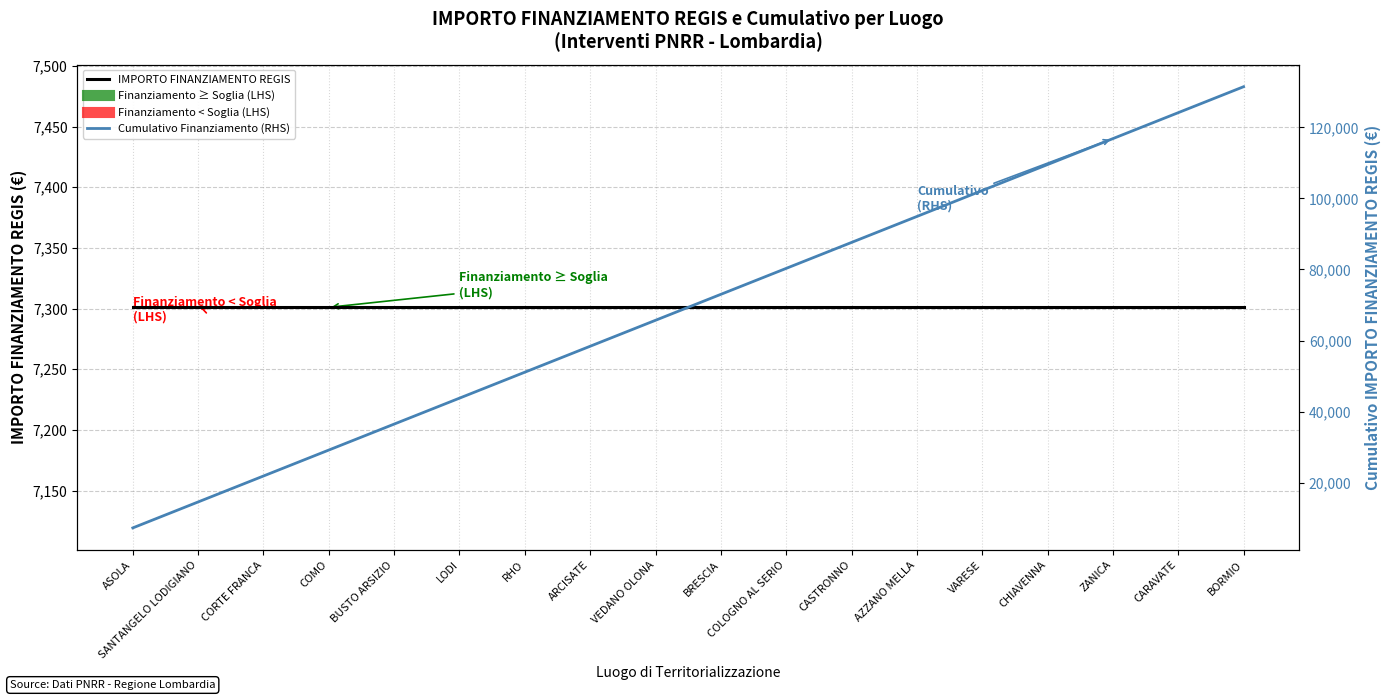

Is it true that Cumulativo Finanziamento
(RHS) equals 131418 at BORMIO?

True